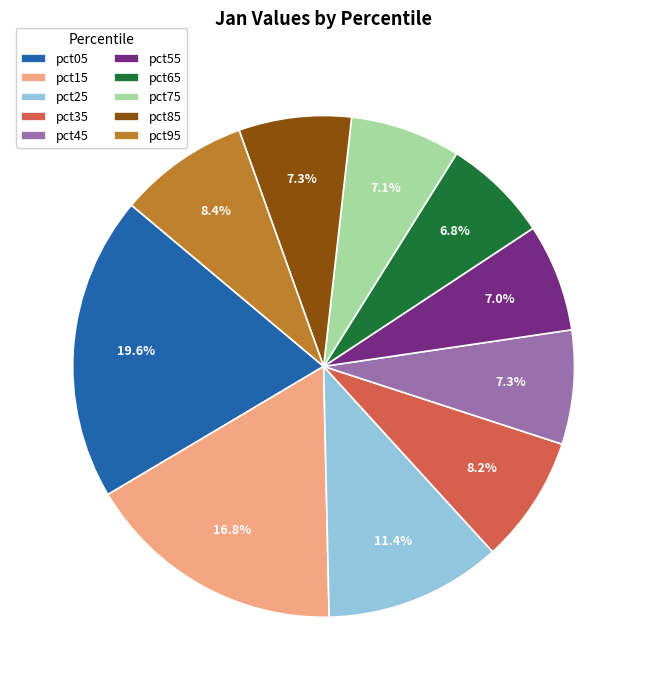

Count the number of slices in the pie.

10